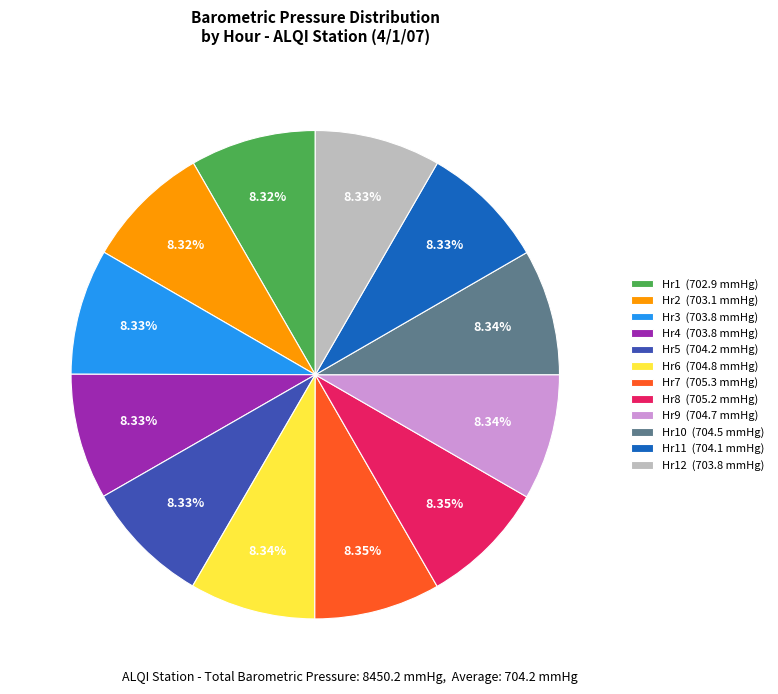

Does Hr7 (705.3 mmHg) represent more than half of the total?

No